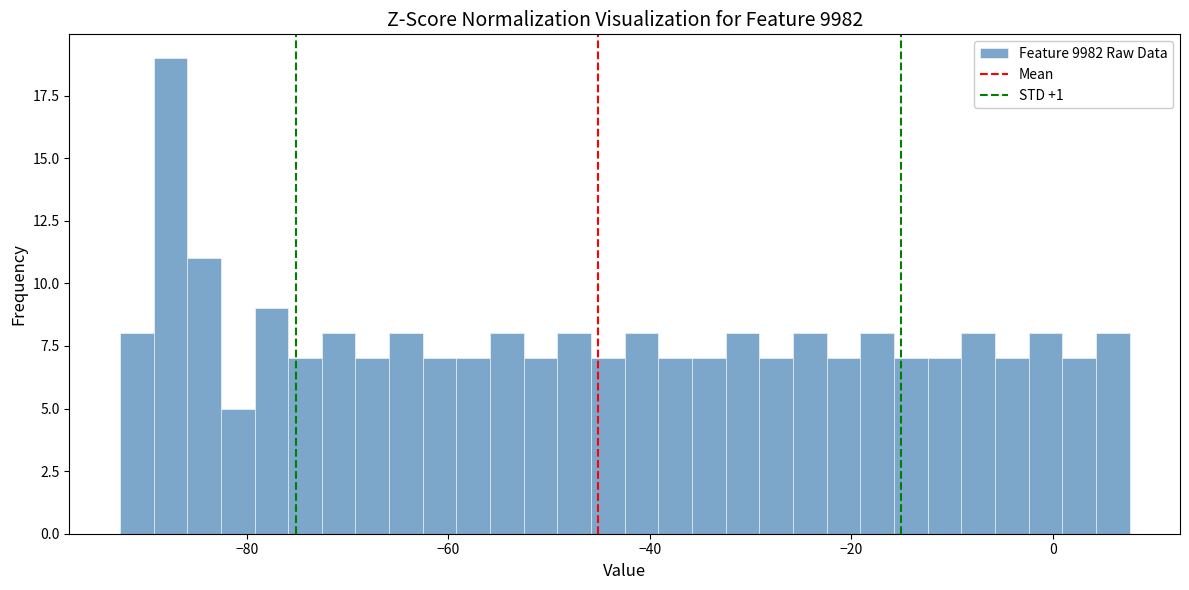

Around what value on the x-axis is the tallest bar? Give the approximate position of its centre, as read against the axis.

-88